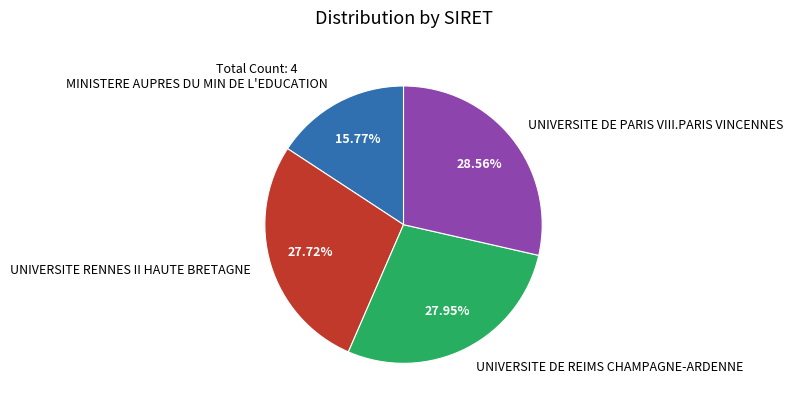

Which category has the biggest portion of the pie?

UNIVERSITE DE PARIS VIII.PARIS VINCENNES